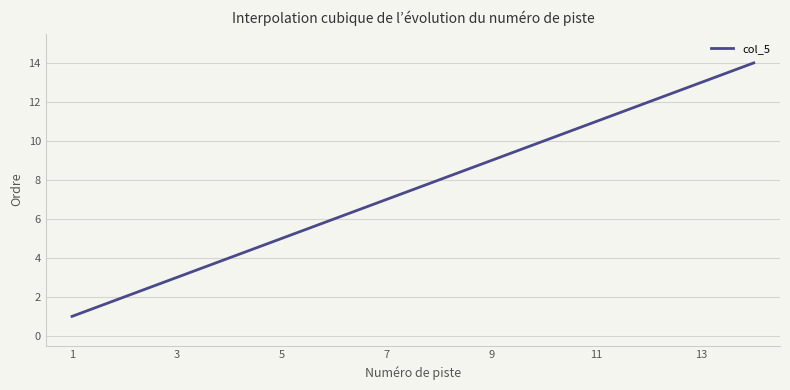

What is the minimum value shown in the chart?

1.0